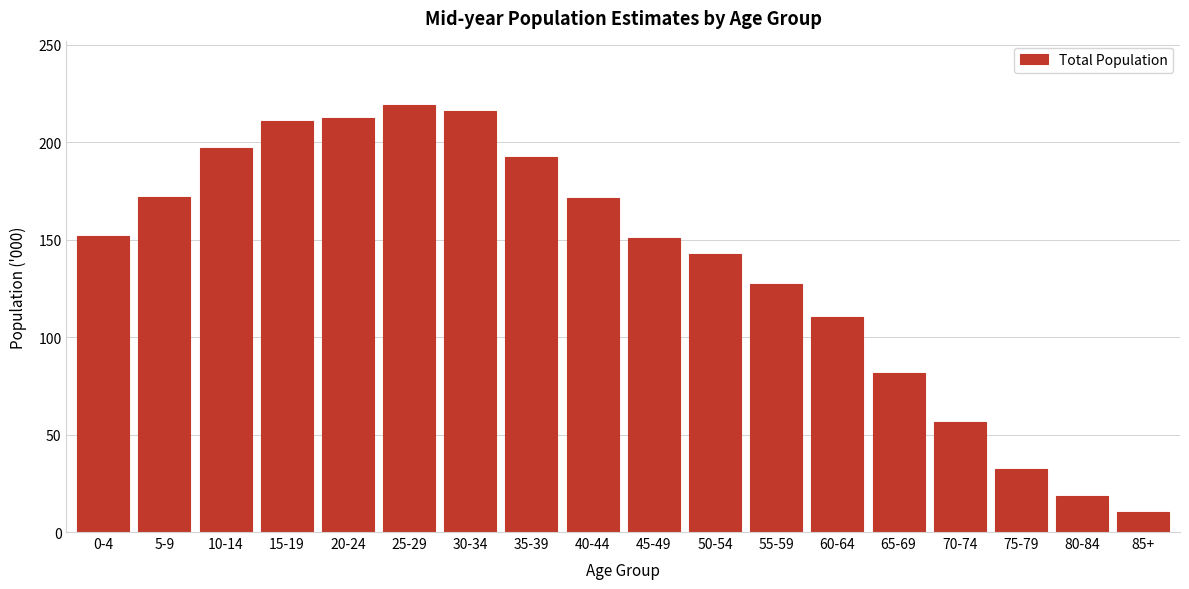

What is the sum of the values at 55-59 and 30-34?

343.3